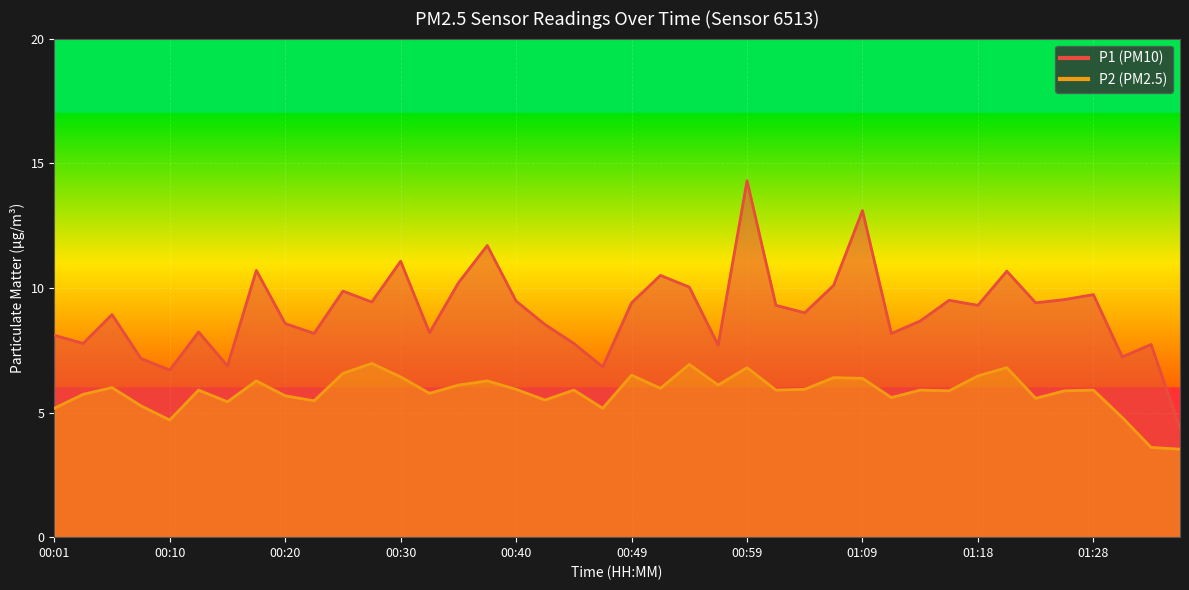

Which has a higher value, 01:06 or 00:44?

01:06